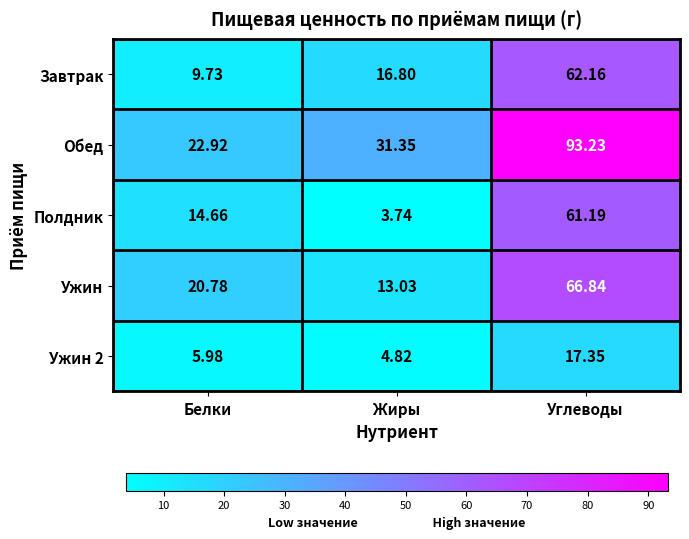

Which series has the largest total across all categories?

Обед